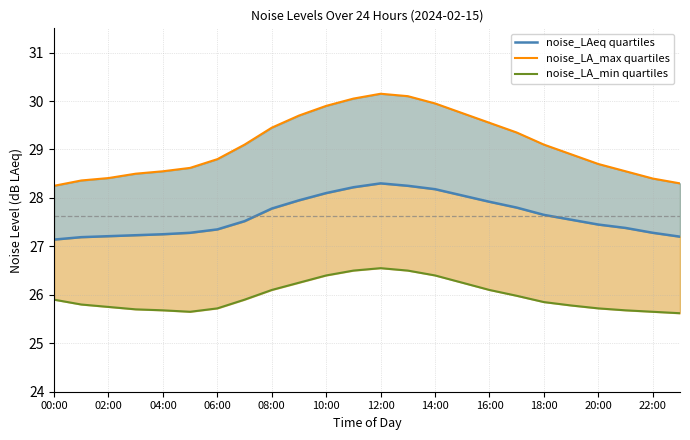

What is the label of the 16th point from the left?

15